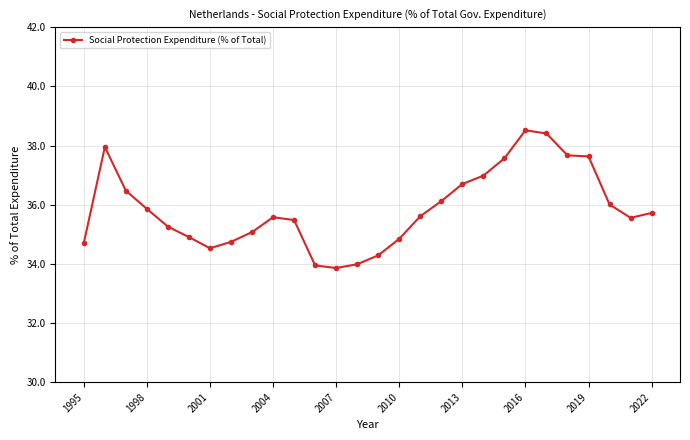

What is the maximum value shown in the chart?

38.5